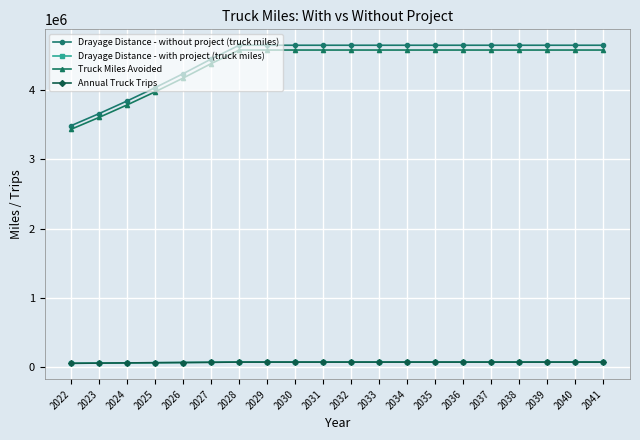

Does the chart have visible grid lines?

Yes